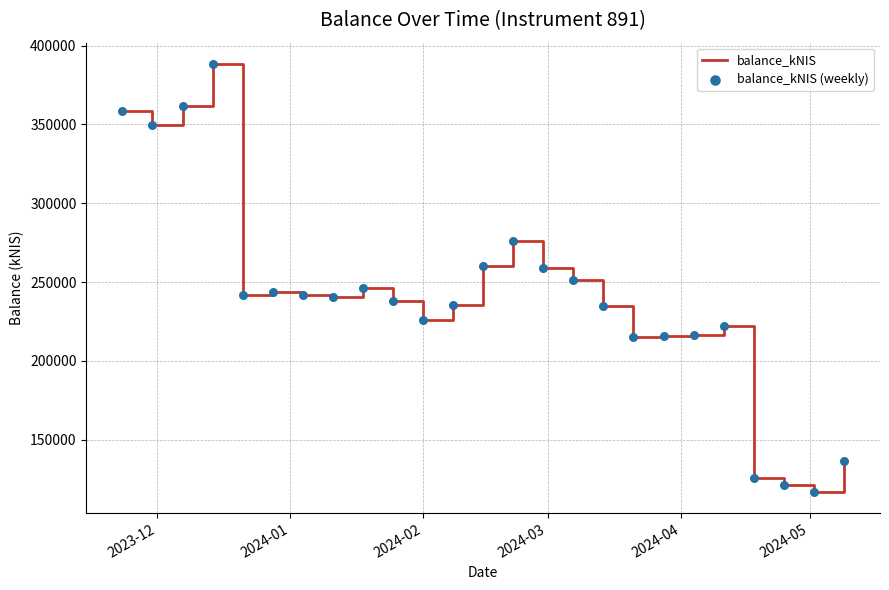

What is the minimum value shown in the chart?

117093.1